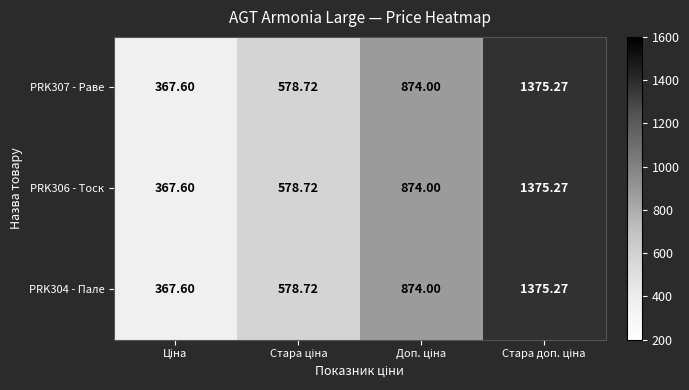

Which category has the highest value across all series?

Стара доп. ціна